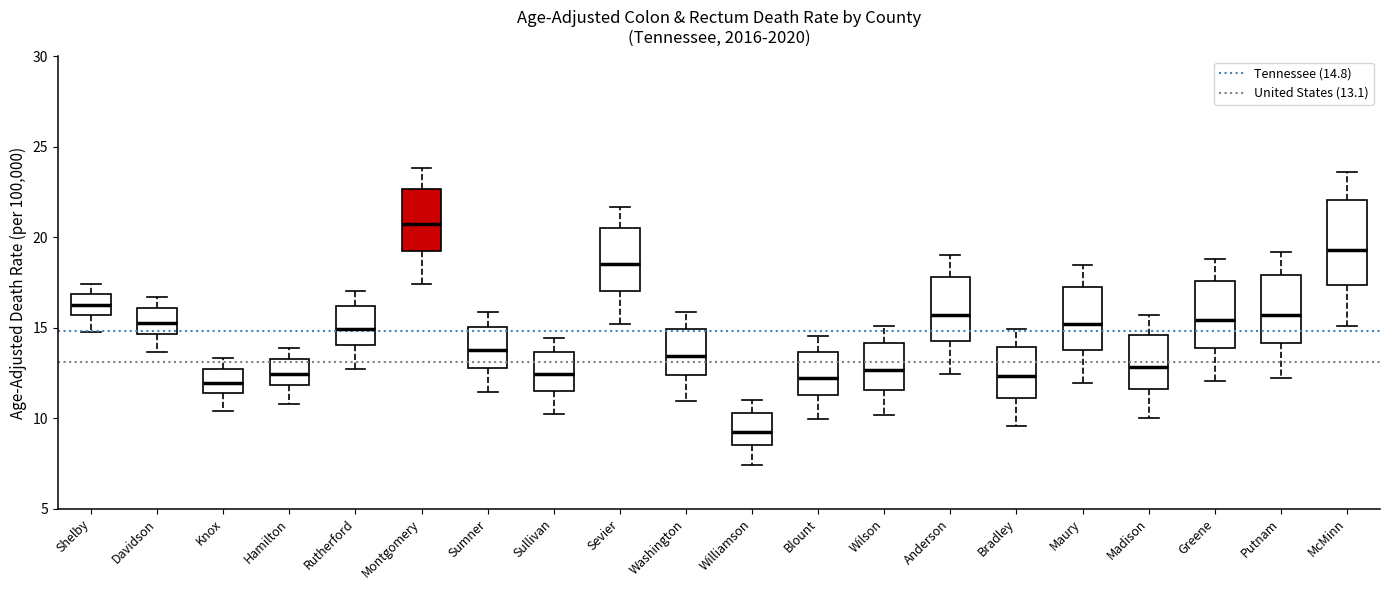

Reading left to right, read every box against the y-axis: the position of its median line, the range the box covers, and the ends of its whiskers. The values are not printed on the chart, so give them approximately, as read against the axis.

Shelby: median 16.5, box 15.5 to 17.0, whiskers 15.0 to 17.5
Davidson: median 15.5, box 14.5 to 16.0, whiskers 13.5 to 16.5
Knox: median 12.0, box 11.5 to 12.5, whiskers 10.5 to 13.5
Hamilton: median 12.5, box 12.0 to 13.5, whiskers 11.0 to 14.0
Rutherford: median 15.0, box 14.0 to 16.0, whiskers 12.5 to 17.0
Montgomery: median 20.5, box 19.0 to 22.5, whiskers 17.5 to 24.0
Sumner: median 13.5, box 13.0 to 15.0, whiskers 11.5 to 16.0
Sullivan: median 12.5, box 11.5 to 13.5, whiskers 10.0 to 14.5
Sevier: median 18.5, box 17.0 to 20.5, whiskers 15.0 to 21.5
Washington: median 13.5, box 12.5 to 15.0, whiskers 11.0 to 16.0
Williamson: median 9.5, box 8.5 to 10.5, whiskers 7.5 to 11.0
Blount: median 12.0, box 11.5 to 13.5, whiskers 10.0 to 14.5
Wilson: median 12.5, box 11.5 to 14.0, whiskers 10.0 to 15.0
Anderson: median 15.5, box 14.0 to 18.0, whiskers 12.5 to 19.0
Bradley: median 12.5, box 11.0 to 14.0, whiskers 9.5 to 15.0
Maury: median 15.0, box 13.5 to 17.5, whiskers 12.0 to 18.5
Madison: median 13.0, box 11.5 to 14.5, whiskers 10.0 to 15.5
Greene: median 15.5, box 14.0 to 17.5, whiskers 12.0 to 19.0
Putnam: median 15.5, box 14.0 to 18.0, whiskers 12.0 to 19.0
McMinn: median 19.5, box 17.5 to 22.0, whiskers 15.0 to 23.5